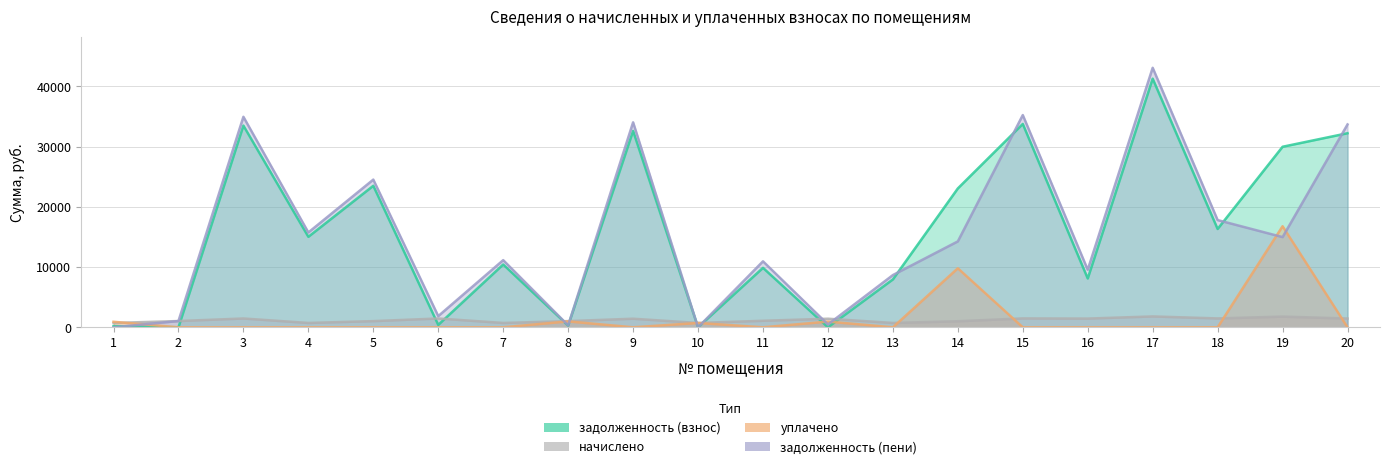

Which series has the widest spread of values?

задолженность (пени)